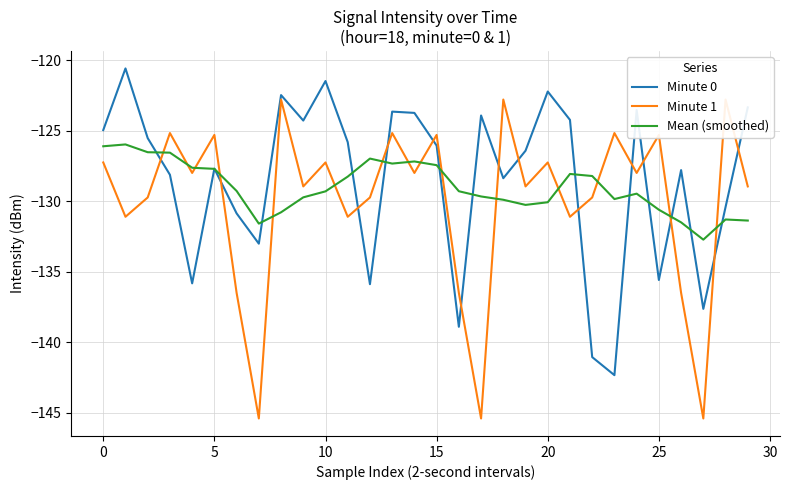

How many values in the Minute 1 series exceed -127?

9